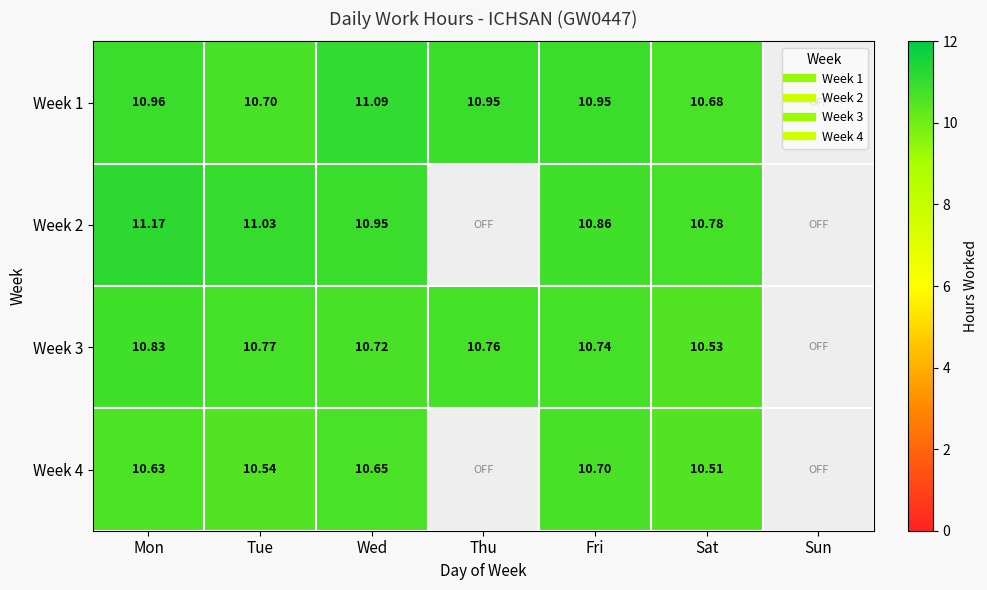

Is the value of Week 1 at Wed greater than the value of Week 3 at Mon?

Yes